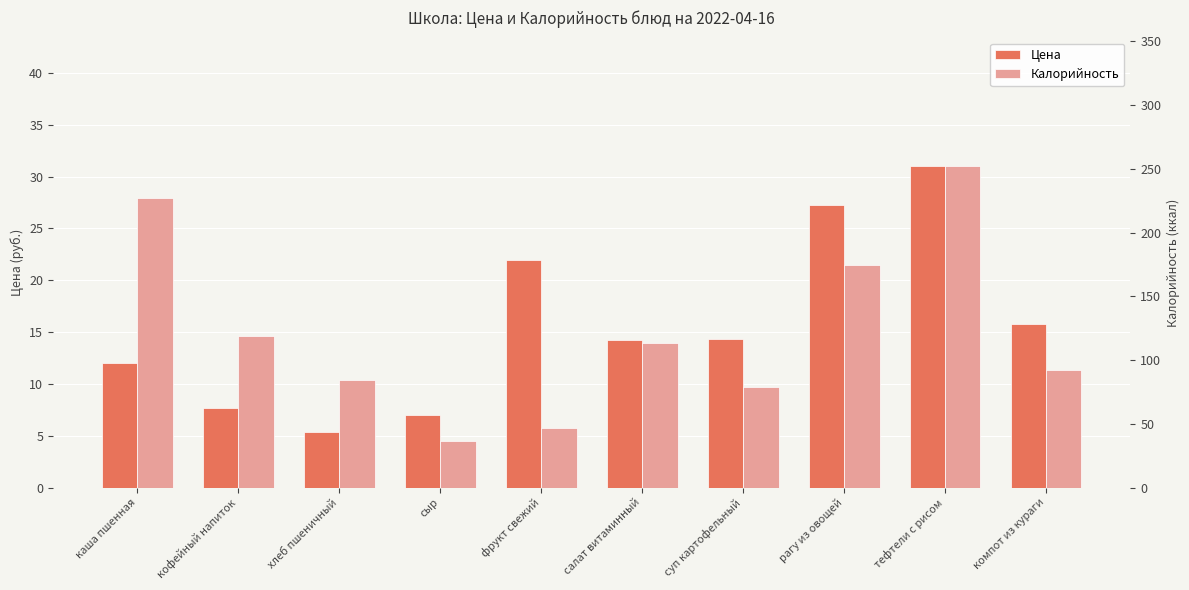

At which category does the chart reach its peak across all series?

тефтели с рисом